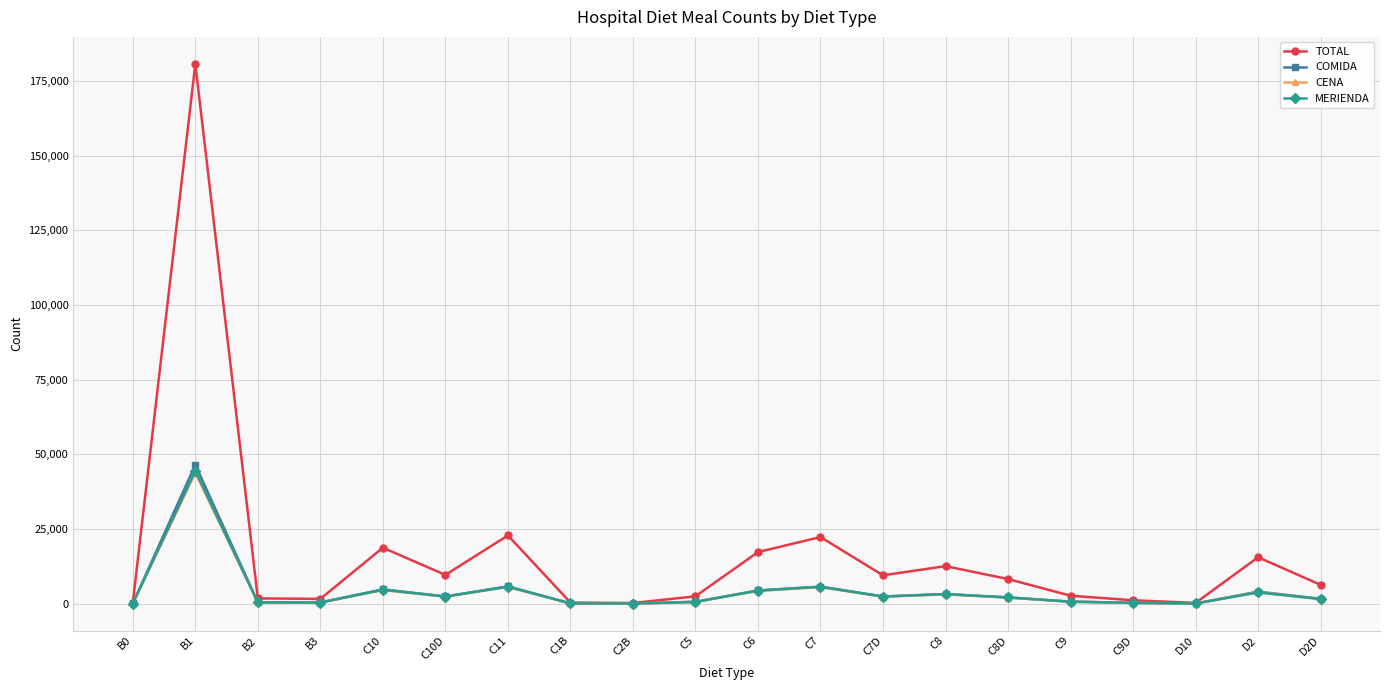

How many data points in CENA are less than 2061?

10